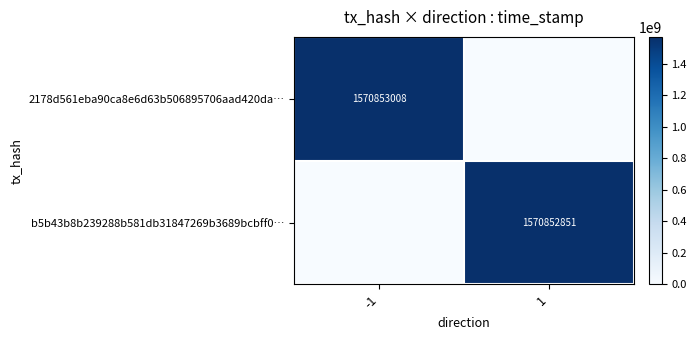

Is the value of 2178d561eba90ca8e6d63b506895706aad420da… at -1 greater than the value of b5b43b8b239288b581db31847269b3689bcbff0… at 1?

Yes